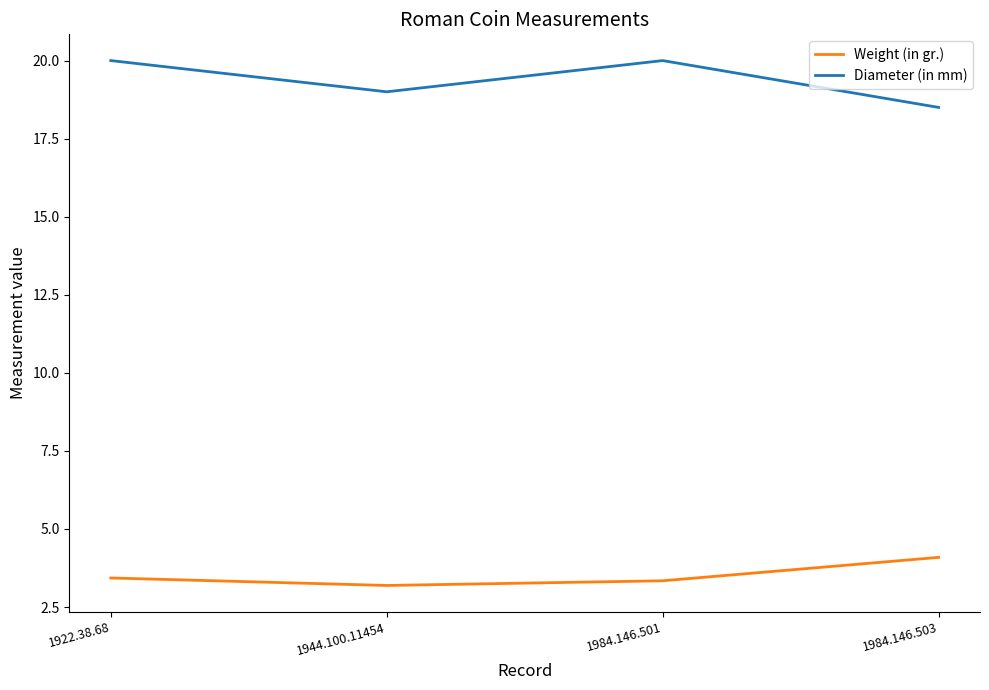

Rank the series by their maximum value, from lowest to highest.

Weight (in gr.), Diameter (in mm)